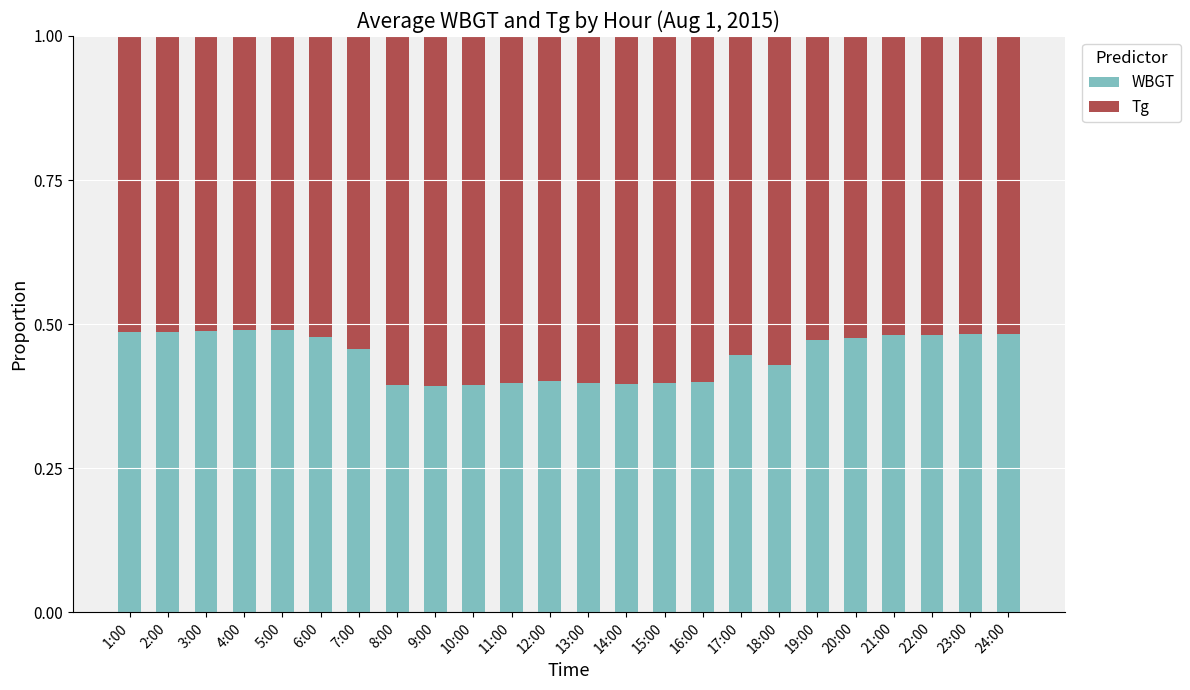

Count the WBGT values in the range 0 to 1.

24